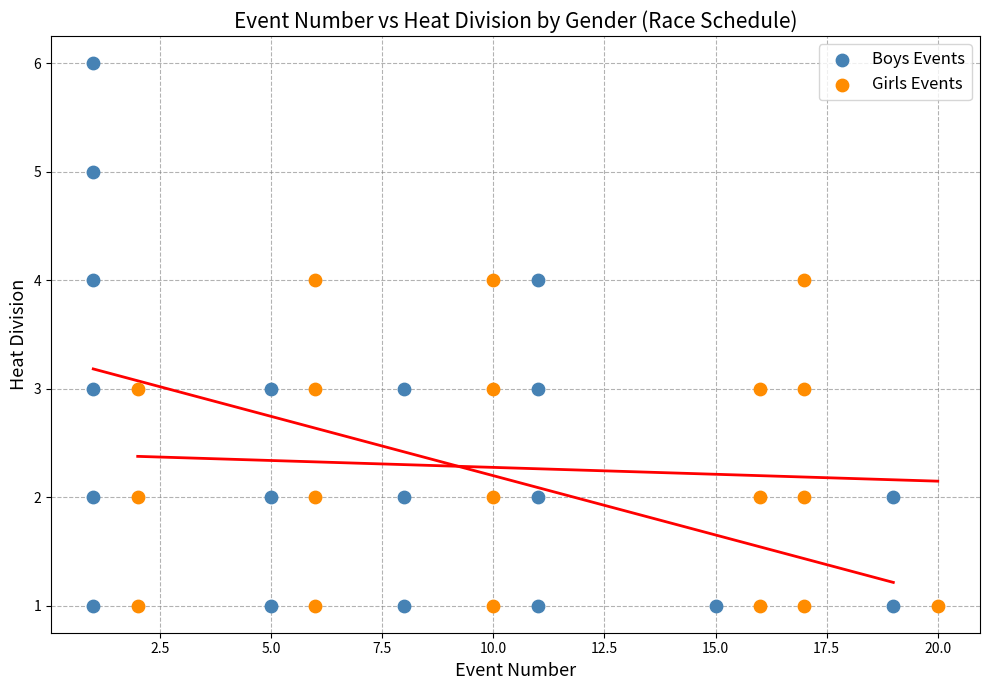

Which series reaches the maximum Y coordinate?

Boys Events